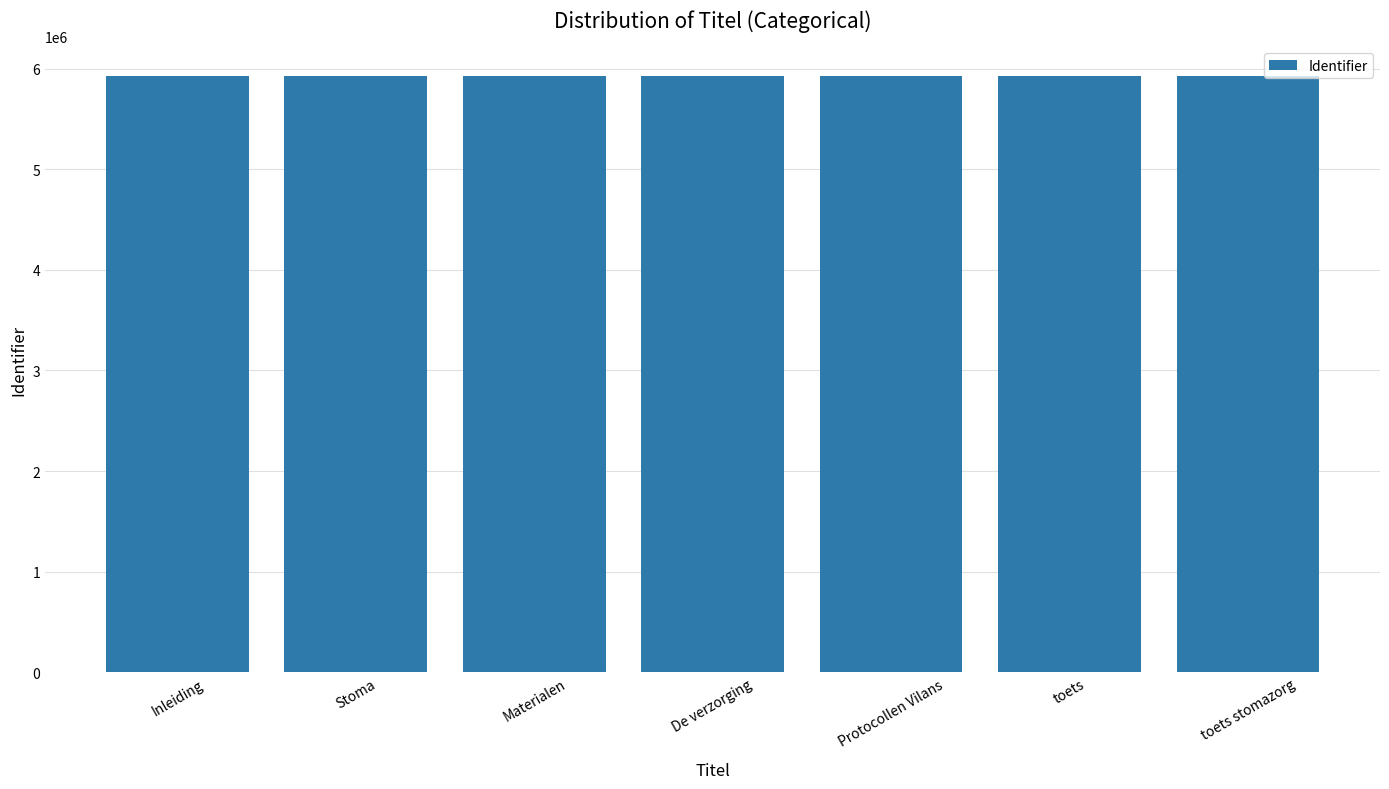

Approximately how many times larger is the value at Protocollen Vilans compared to toets stomazorg?

1.0